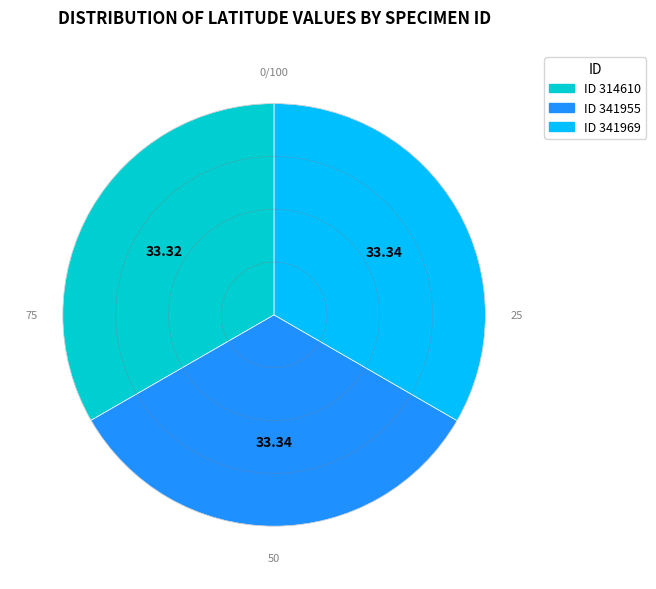

Does any single category account for the majority?

No